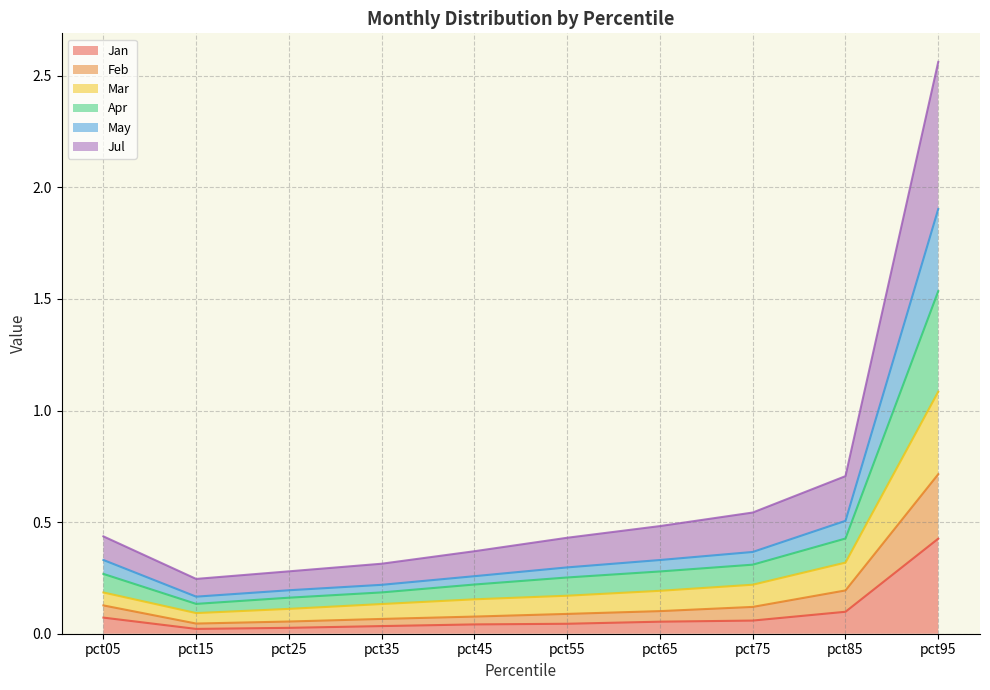

Does the chart display data point markers on the line(s)?

No